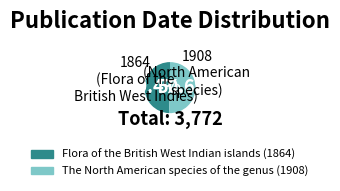

What is the ratio of the value at The North American species of the genus (1908) to the value at Flora of the British West Indian islands (1864)?

1.0